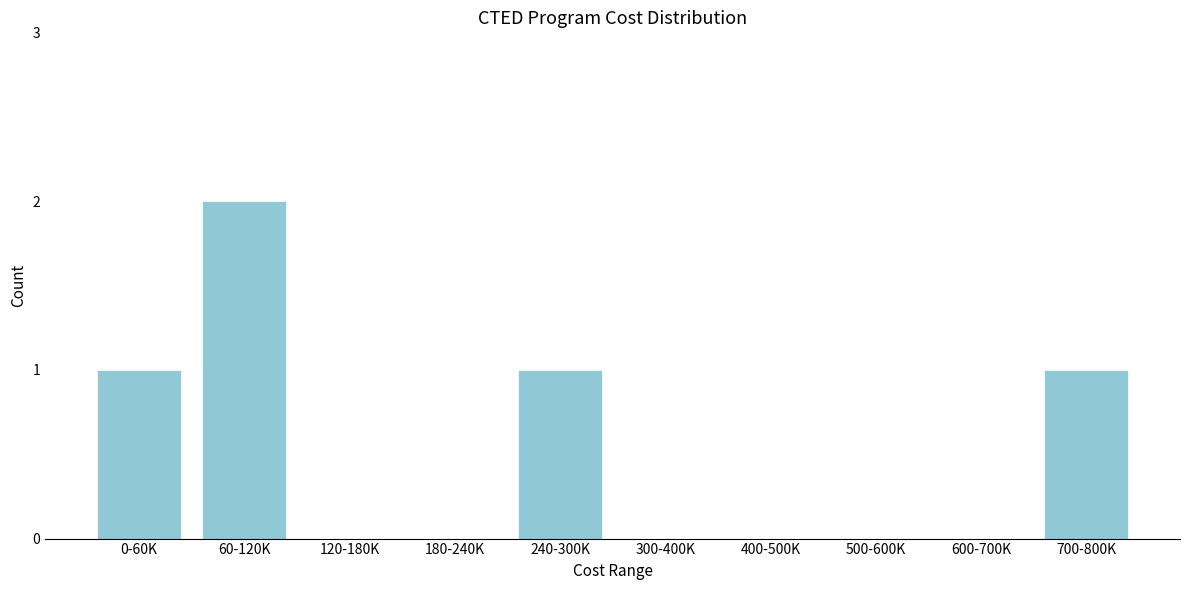

Reading right to left, what are all the values shown in this chart?

700-800K=1	600-700K=0	500-600K=0	400-500K=0	300-400K=0	240-300K=1	180-240K=0	120-180K=0	60-120K=2	0-60K=1